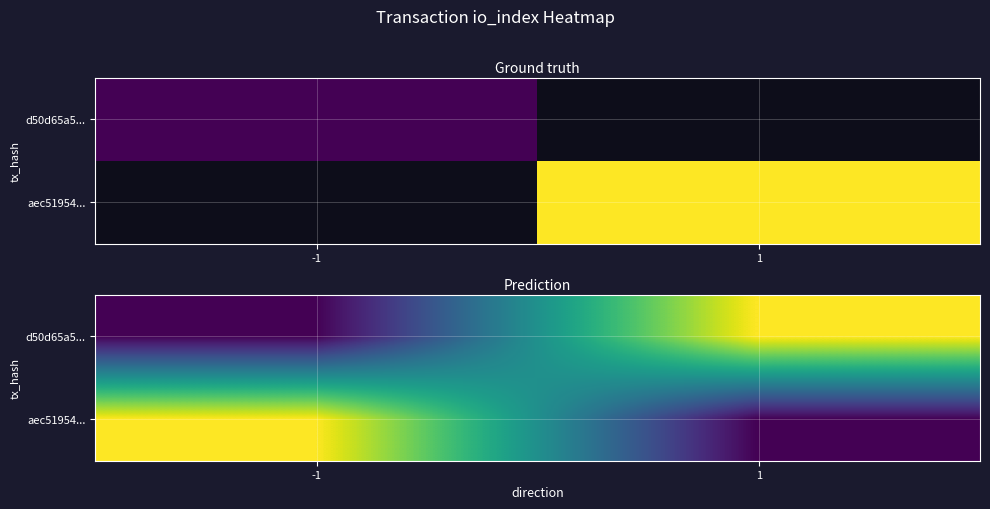

List the series in order of their peak value, highest first.

d50d65a5..., aec51954...